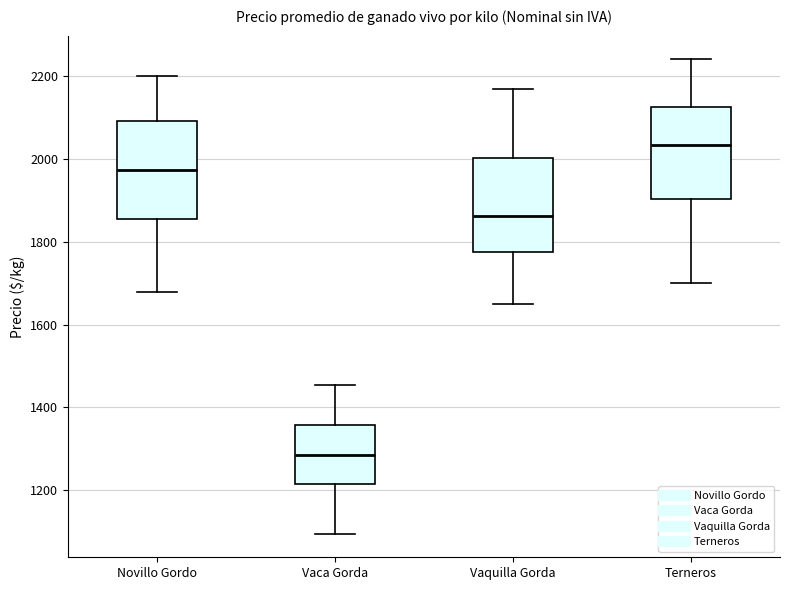

Where does the median line of the box for Vaquilla Gorda sit on the y-axis? The values are not printed on the chart, so give them approximately, as read against the axis.

1860